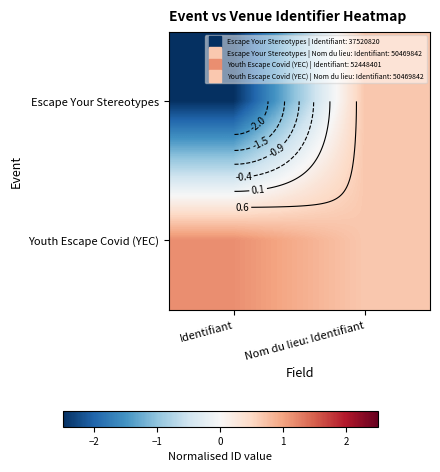

What is the sum of the Youth Escape Covid (YEC) values at Nom du lieu: Identifiant and Identifiant?

1.8